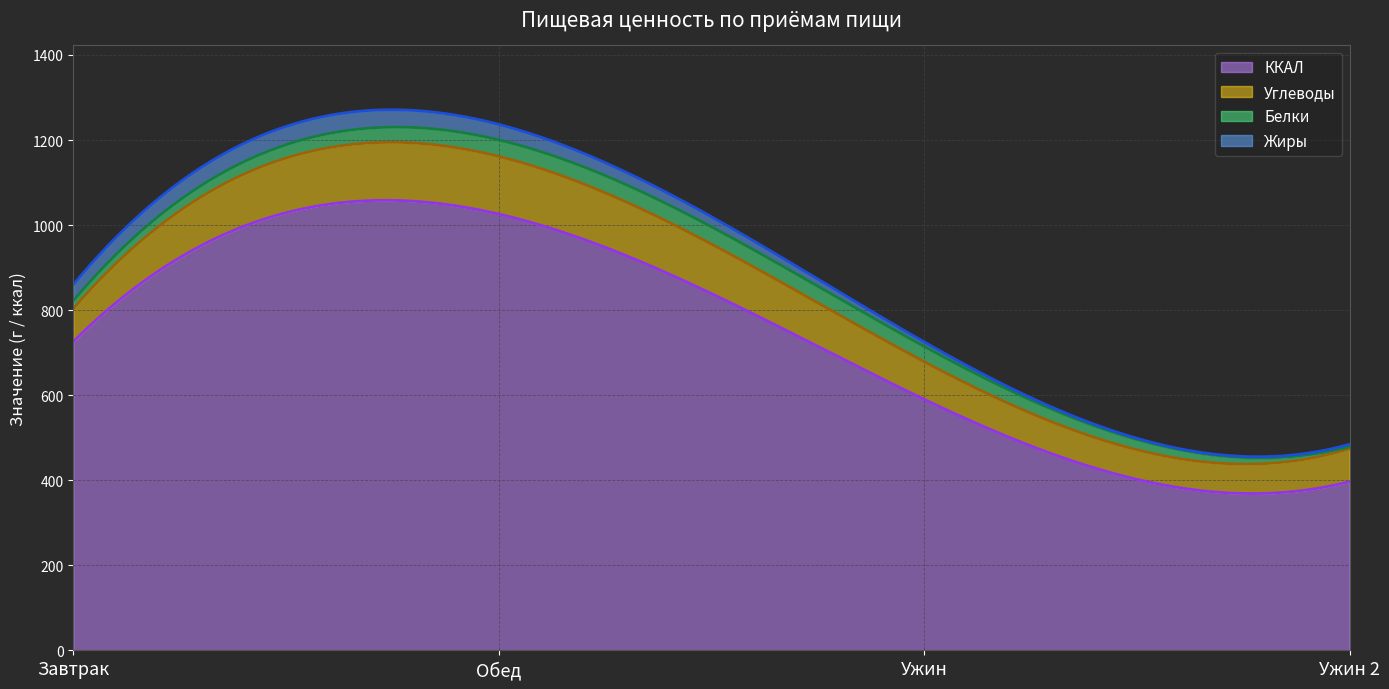

At how many categories does at least one series exceed 424?

3